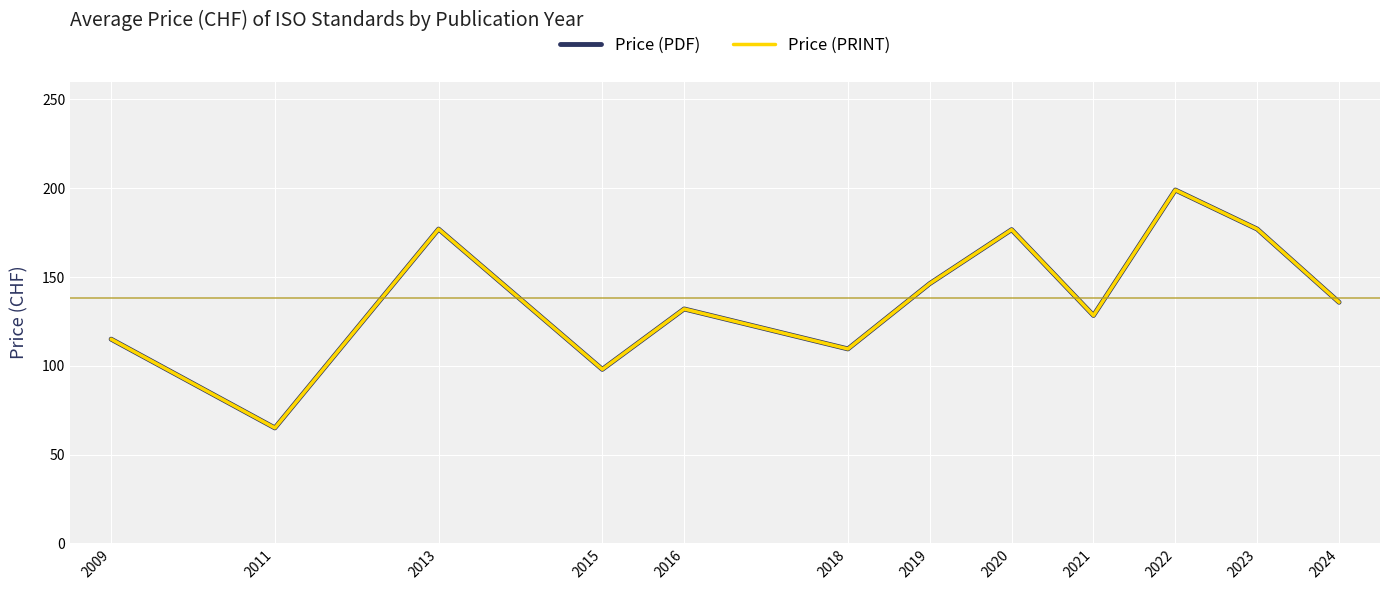

True or false: Price (PRINT) and Price (PDF) cross at least once.

False